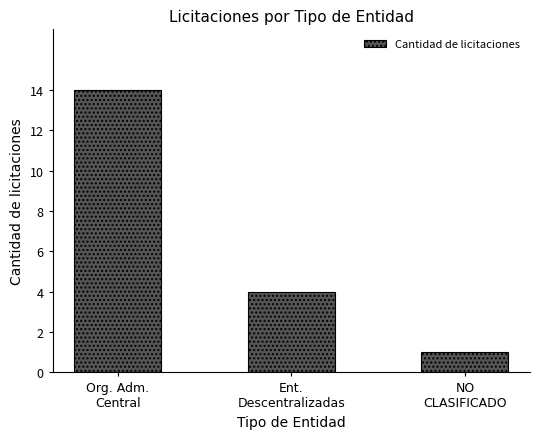

The value at NO
CLASIFICADO is 2. True or false?

False